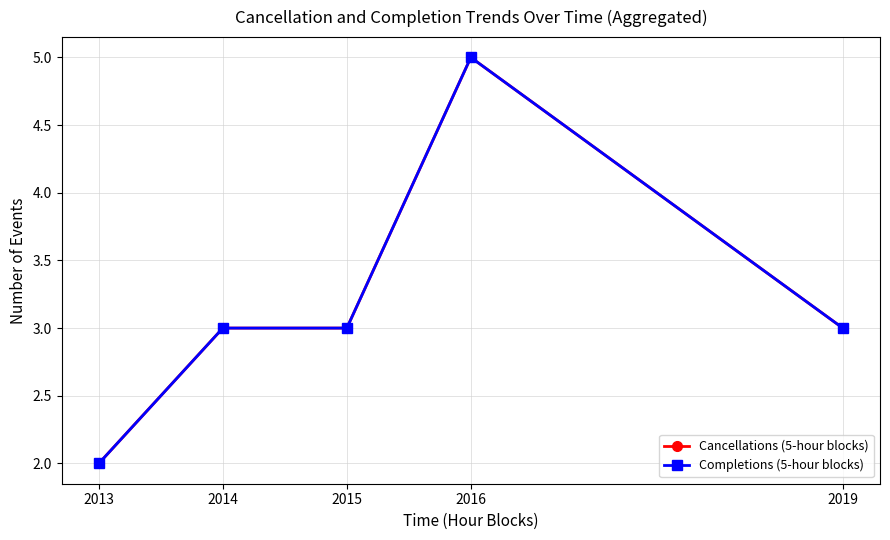

Where does the Cancellations (5-hour blocks) series first go above 3?

2016